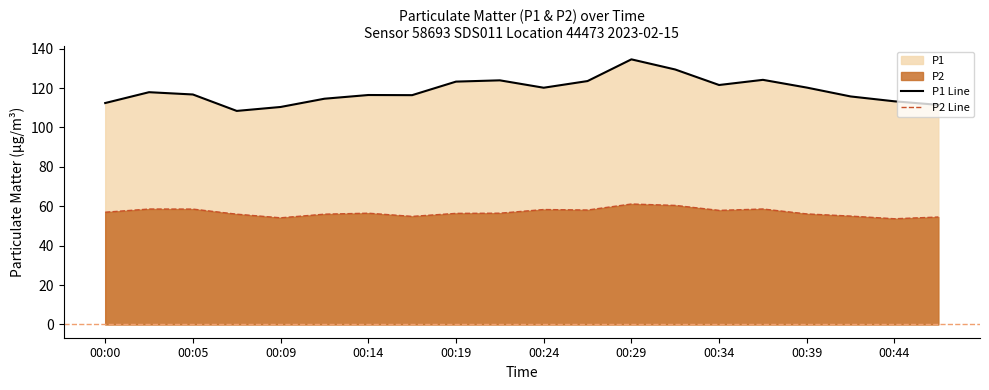

The value of P2 Line at 11 is 58.1. True or false?

True